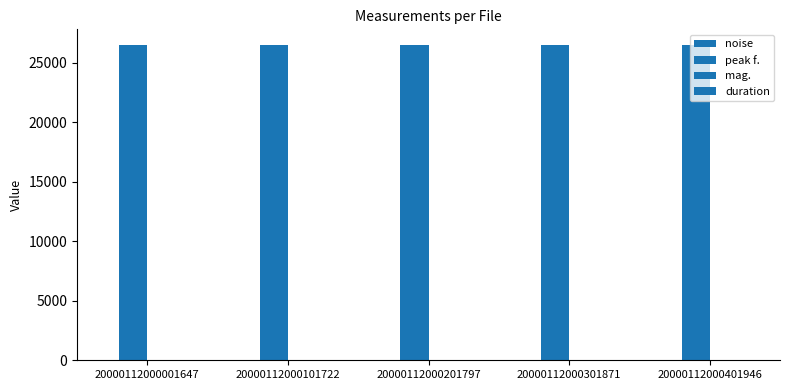

Rank the series at 20000112000401946 from highest to lowest value.

peak f., mag., noise, duration